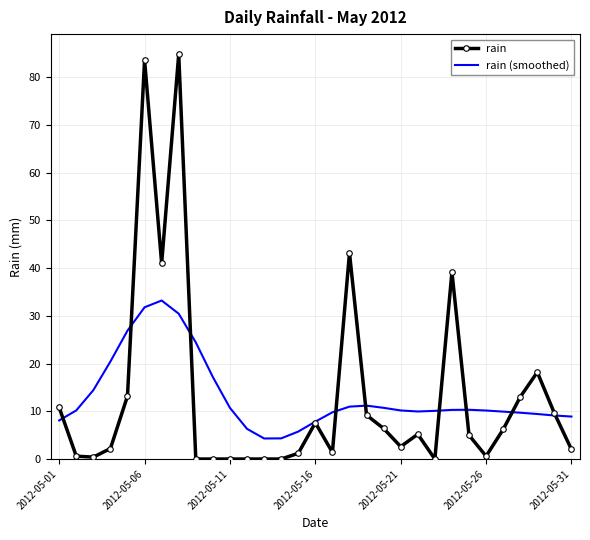

List the series in order of their peak value, lowest first.

rain (smoothed), rain